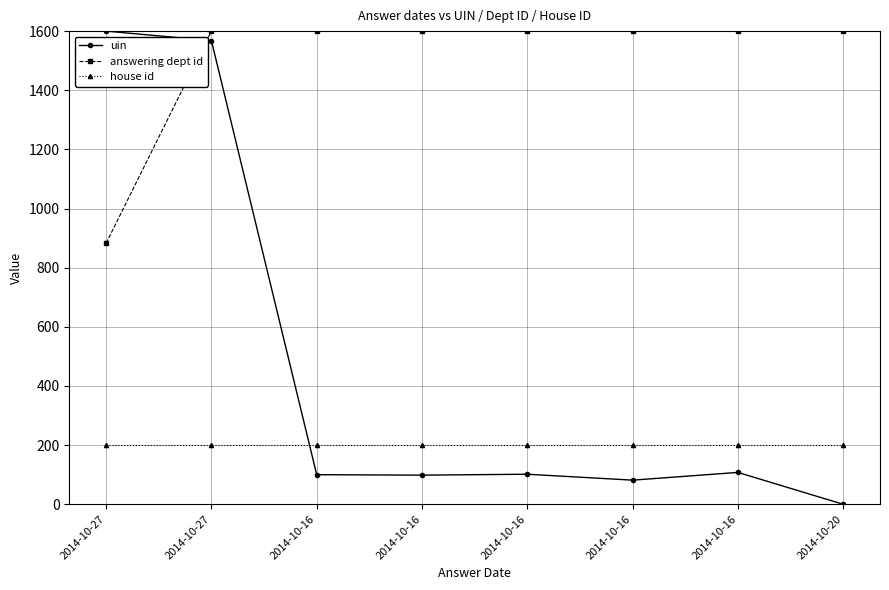

How many distinct data groups are displayed?

3